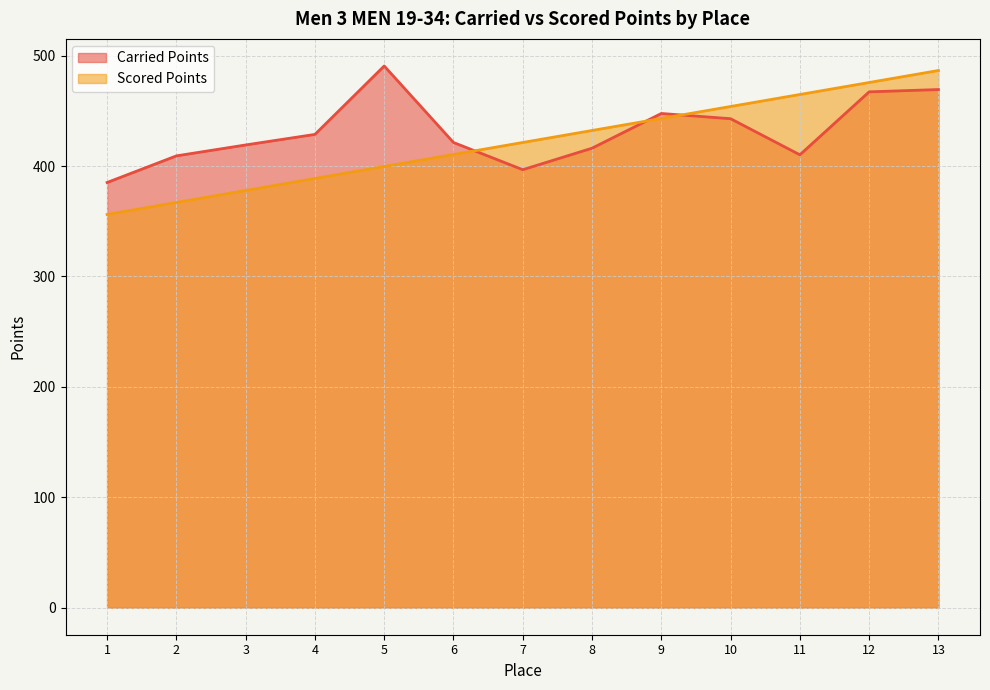

What is the value of the Scored Points point at the 6th from the left?

410.5